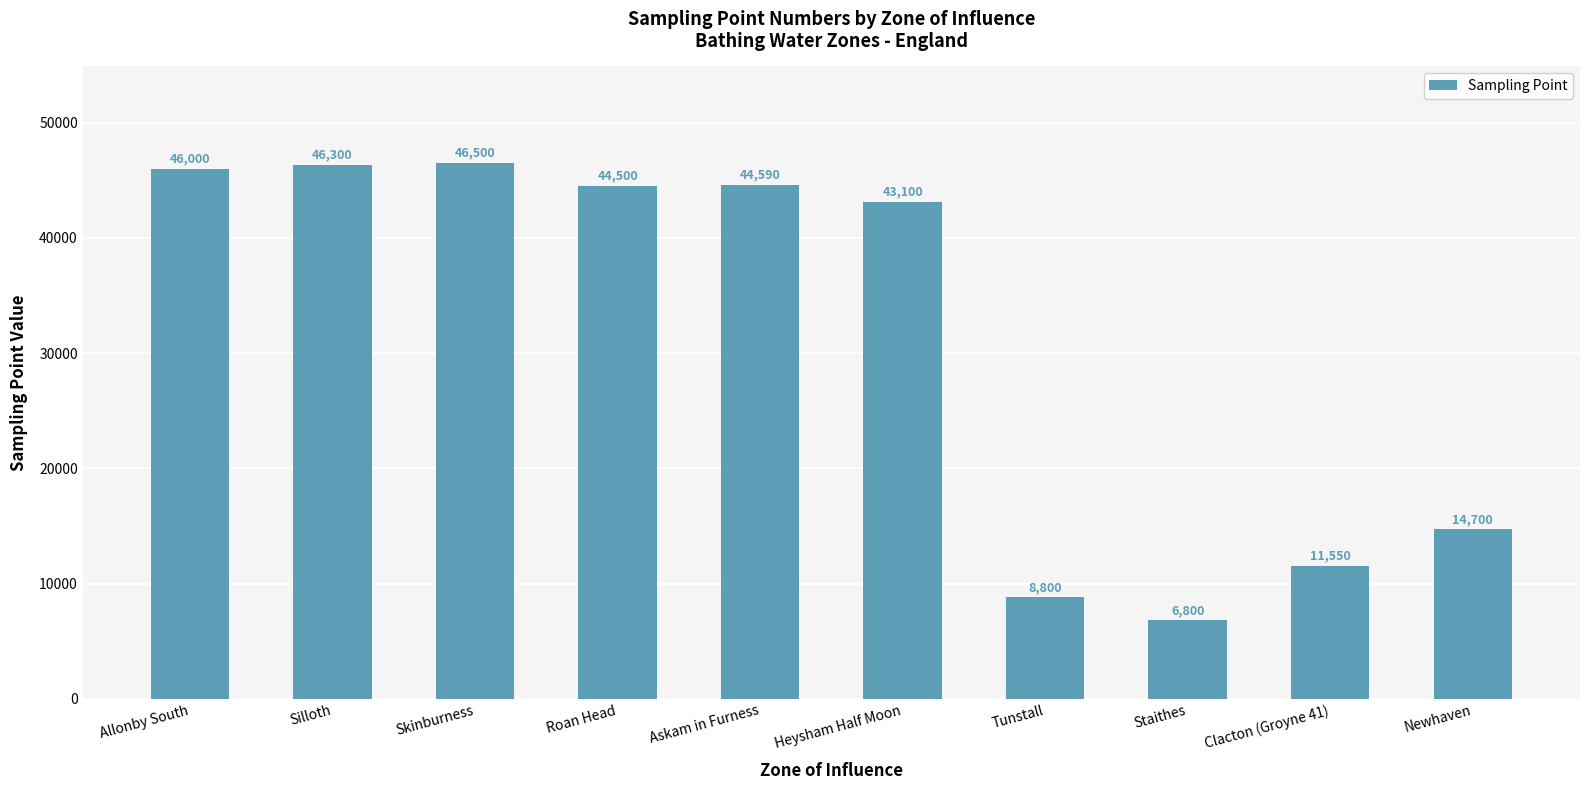

Are the bars grouped side by side (vs. stacked)?

No